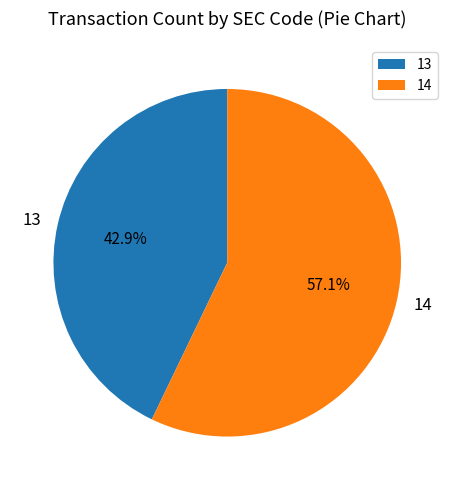

Which has a higher value, 14 or 13?

14